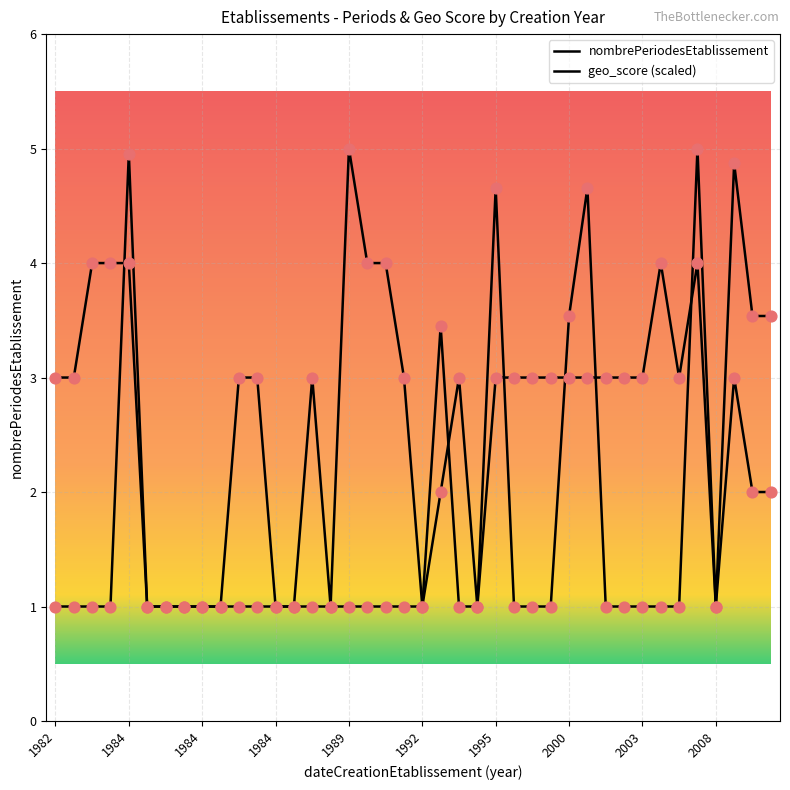

At how many categories does at least one series exceed 4?

6